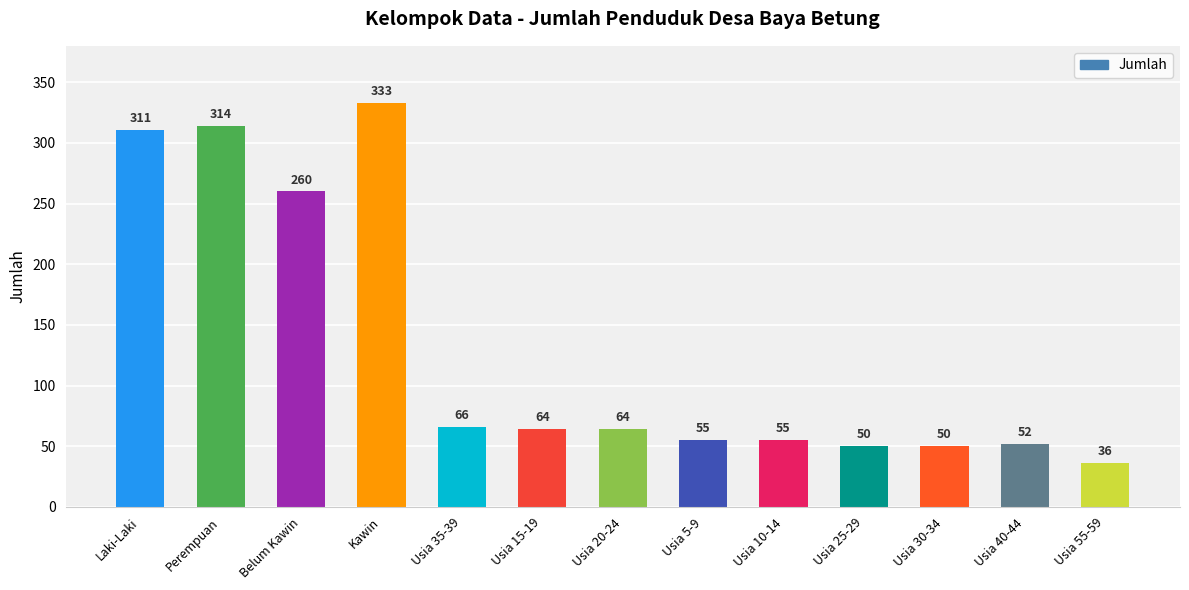

What position from the left is Usia 35-39?

5